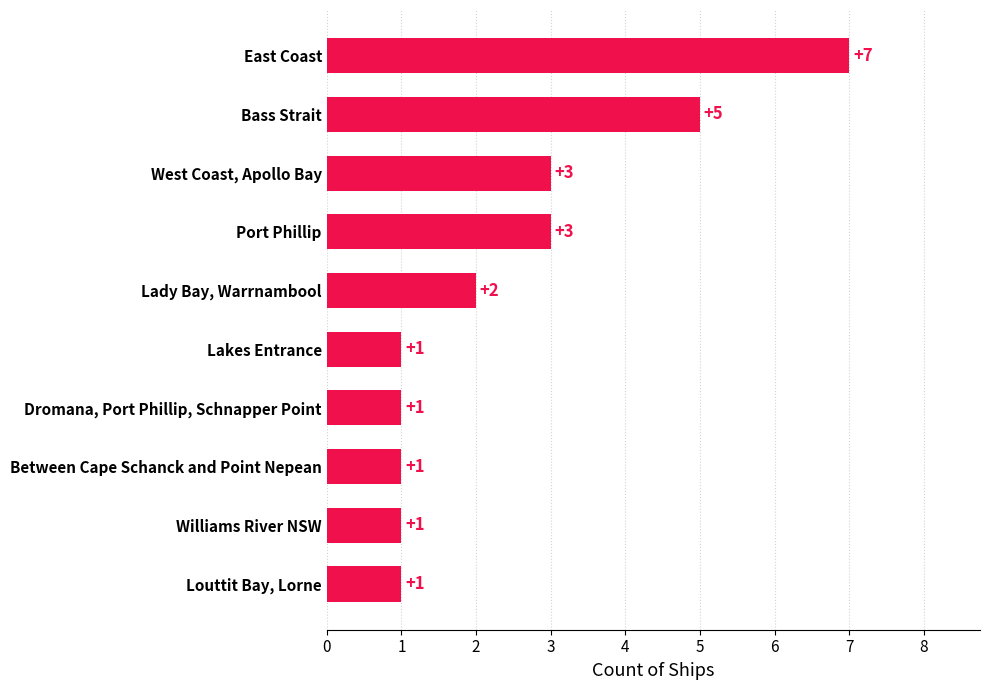

Approximately how many times larger is the value at Between Cape Schanck and Point Nepean compared to Lady Bay, Warrnambool?

0.5